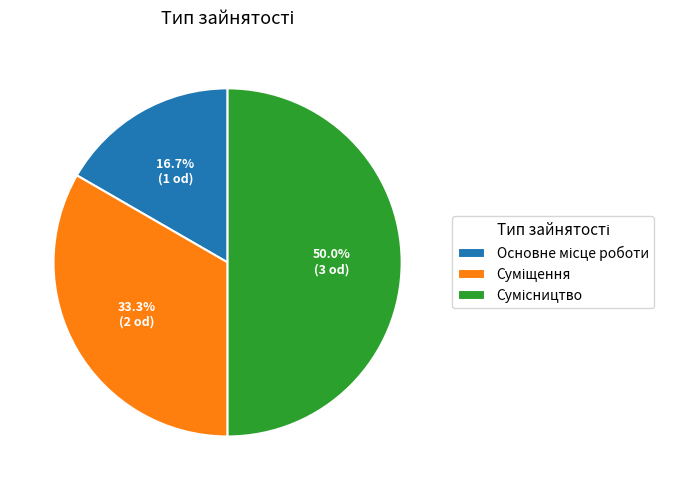

How many segments does this pie chart have?

3